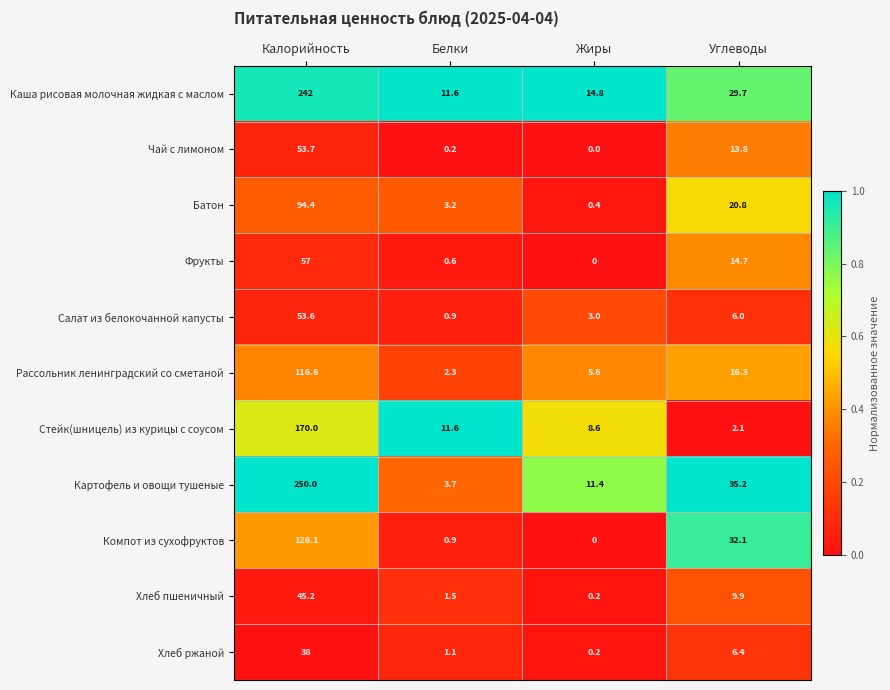

Is it true that Батон equals 0.4 at Жиры?

True